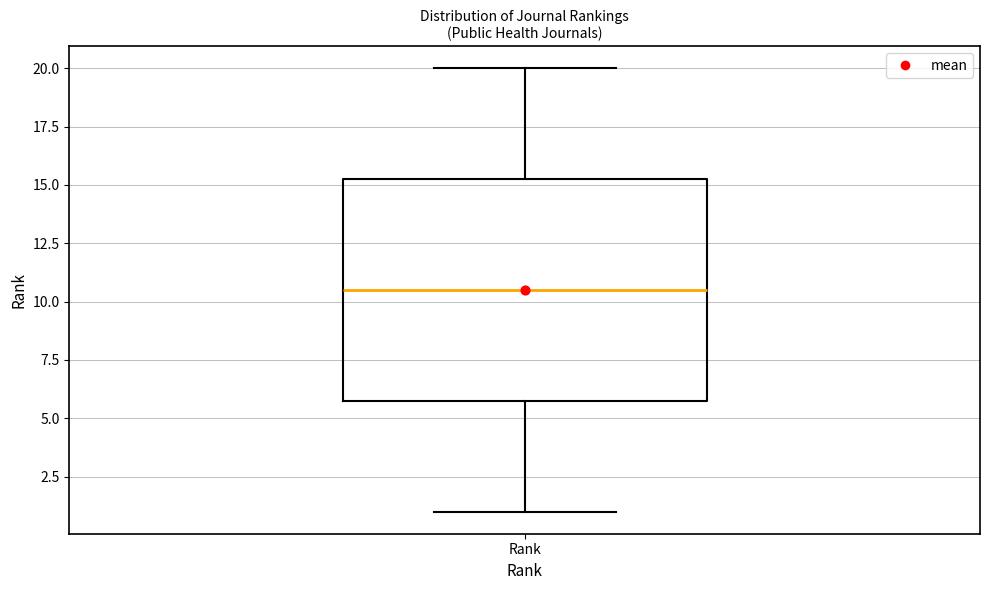

Transcribe this box plot: give where the median line is, the range the box spans, and where the two whiskers end, as read against the y-axis. The values are not printed on the chart, so give them approximately, as read against the axis.

median 10.5, box 6.0 to 15.5, whiskers 1.0 to 20.0